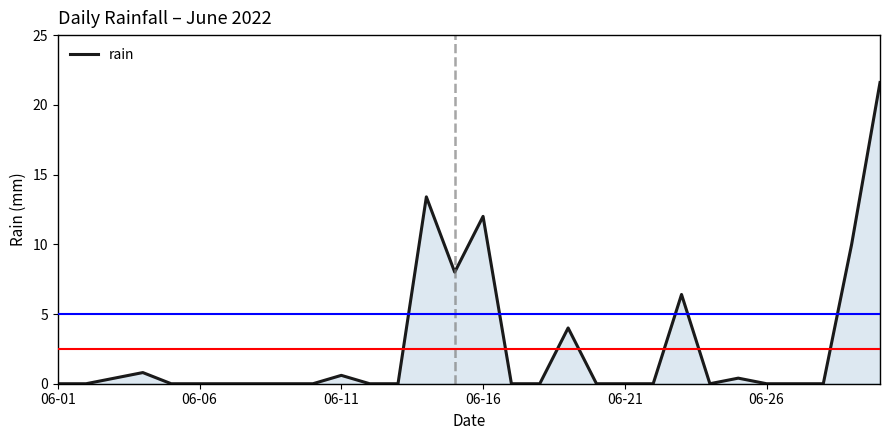

What is the greatest value displayed?

21.6